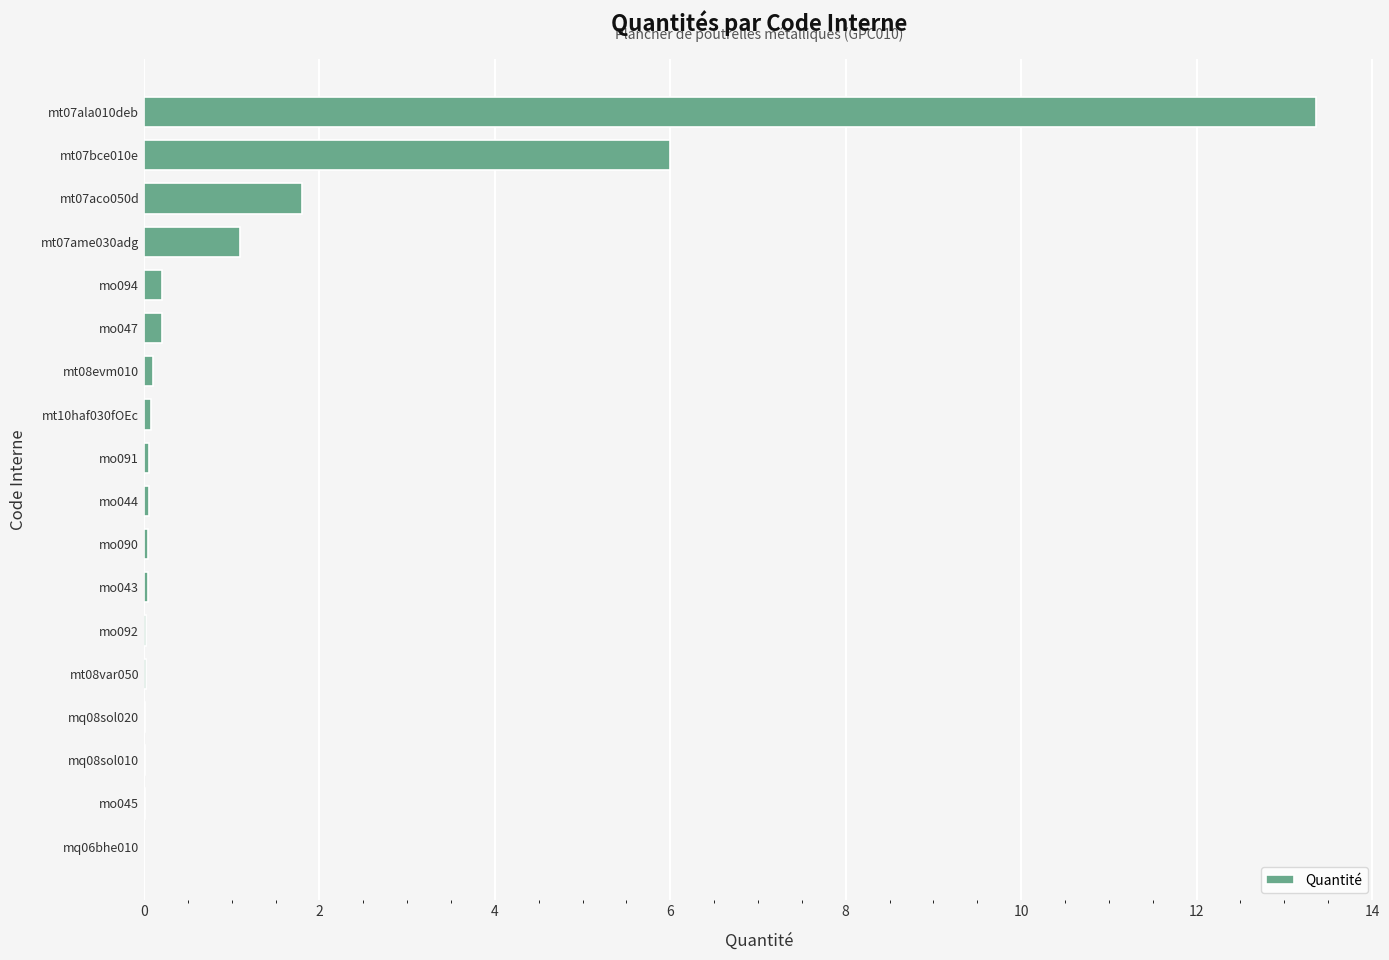

The chart shows a value of 2.5 at mt07aco050d. True or false?

False